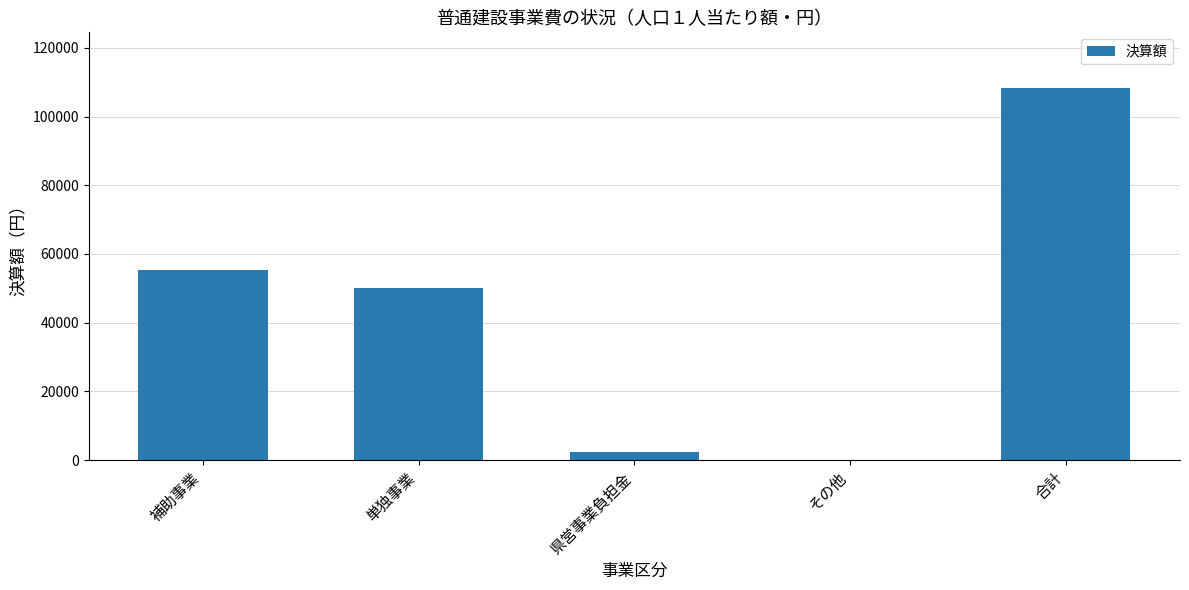

Does the chart contain stacked bars?

No